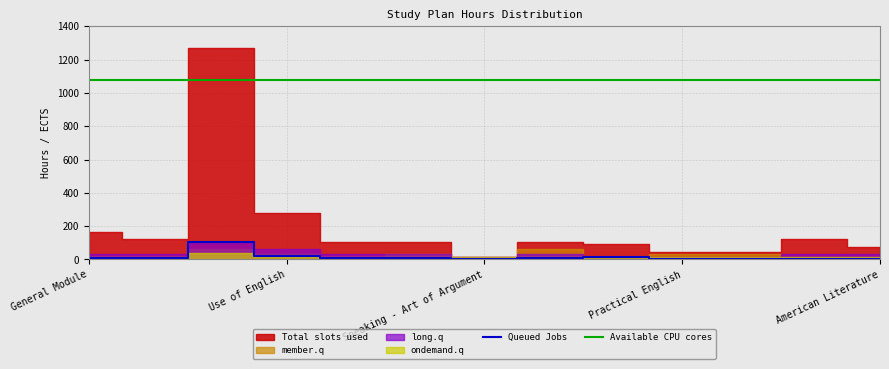

True or false: Available CPU cores and Queued Jobs intersect in this chart.

False